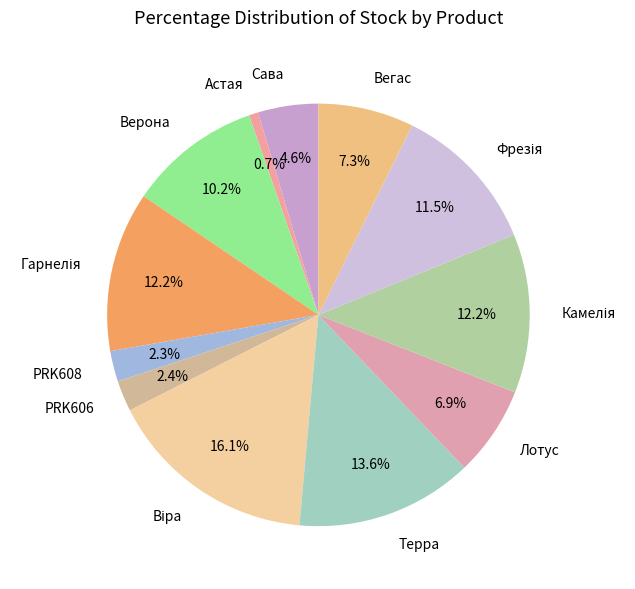

The PRK608 slice represents 16% of the pie. True or false?

False